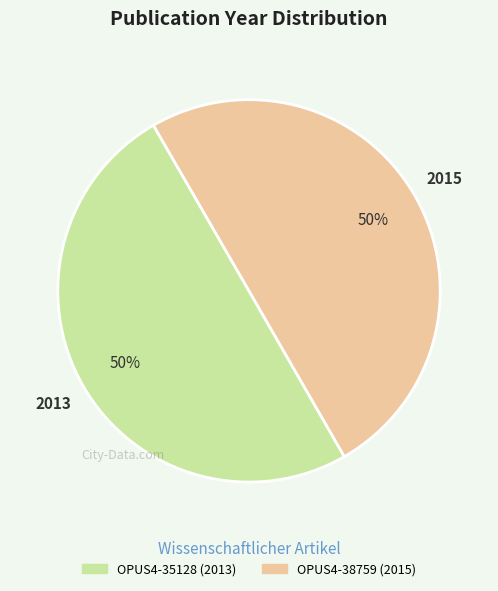

The OPUS4-35128 slice represents 58% of the pie. True or false?

False